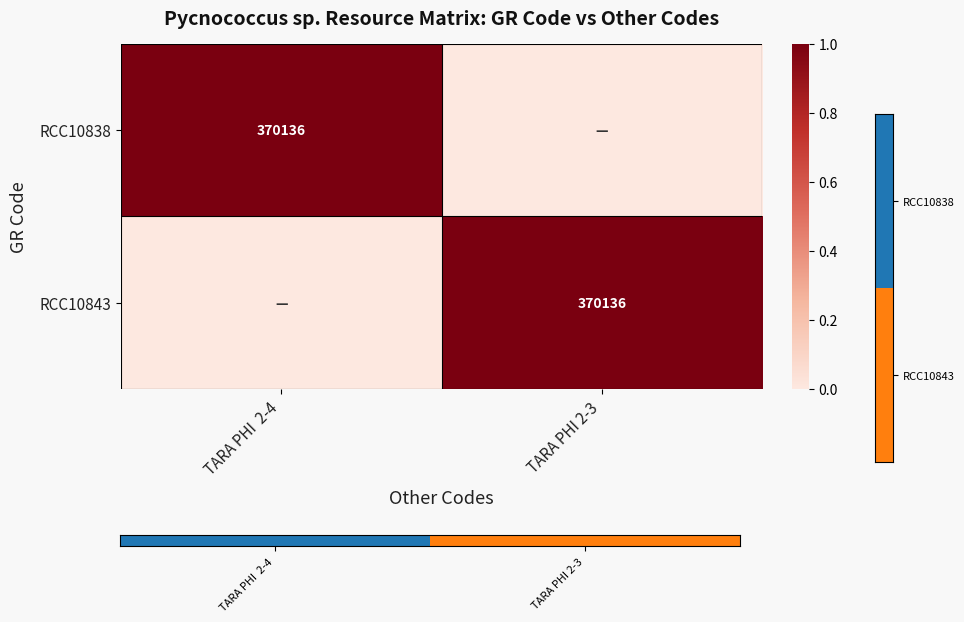

True or false: RCC10843 has a value of 236743 at TARA PHI 2-3.

False